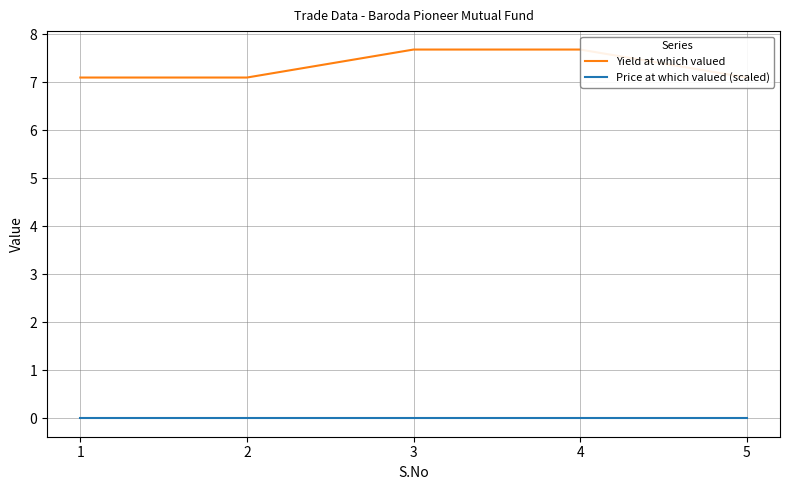

What is the sum of all Yield at which valued values?

36.7